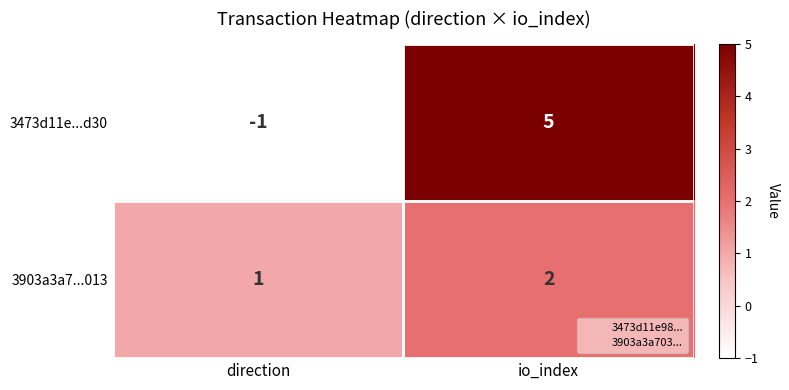

How many categories are shown in the chart?

2